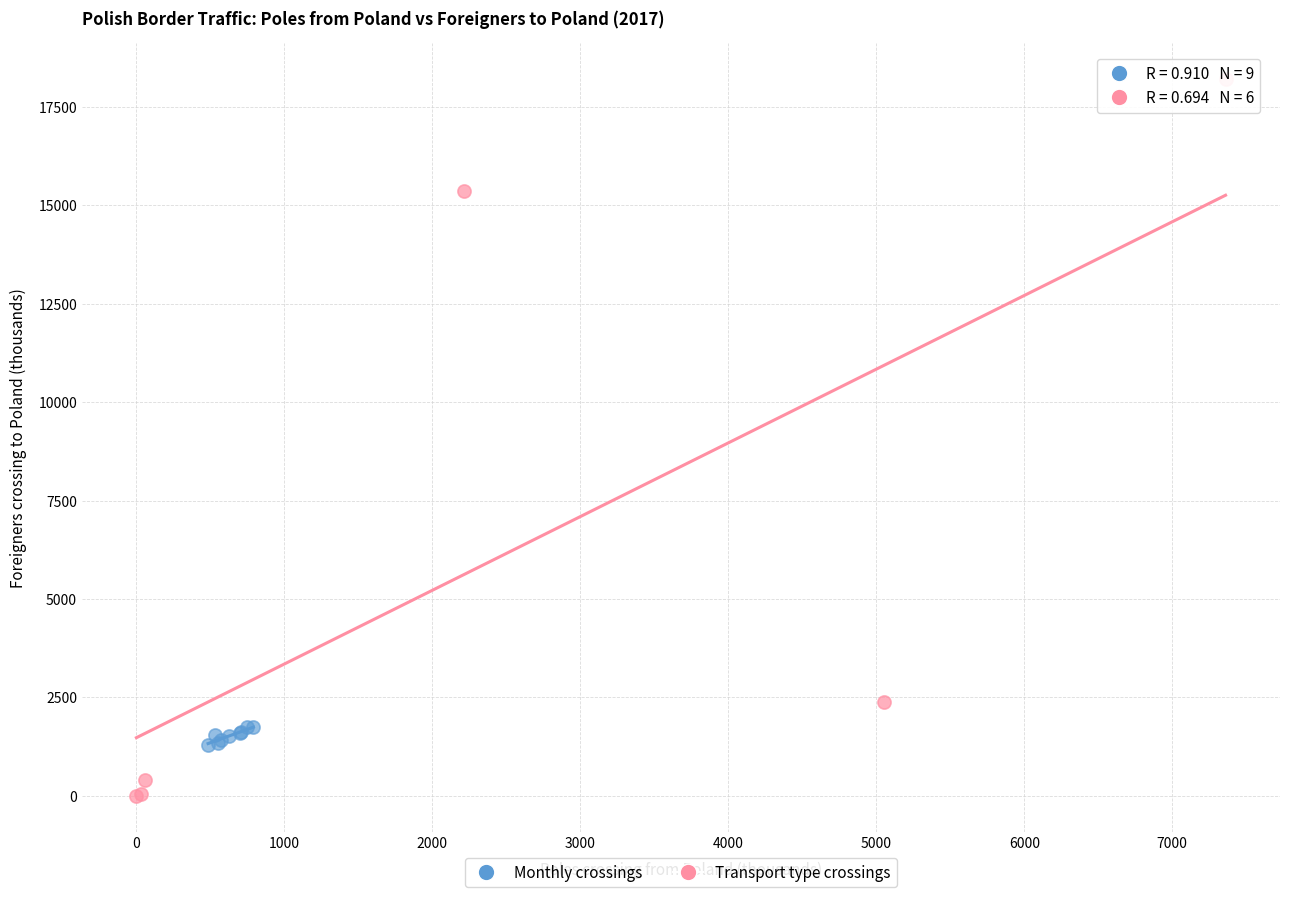

Which series has the largest Y range (max minus min)?

Transport type crossings